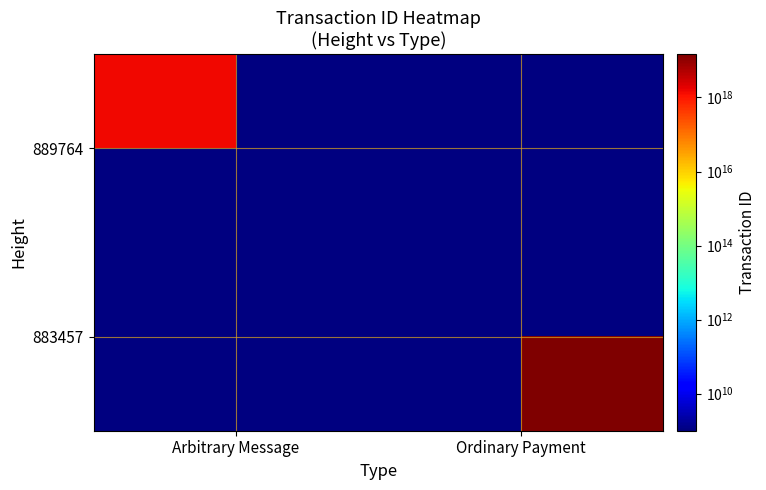

Rank the categories by 883457 value from highest to lowest.

Arbitrary Message, Ordinary Payment